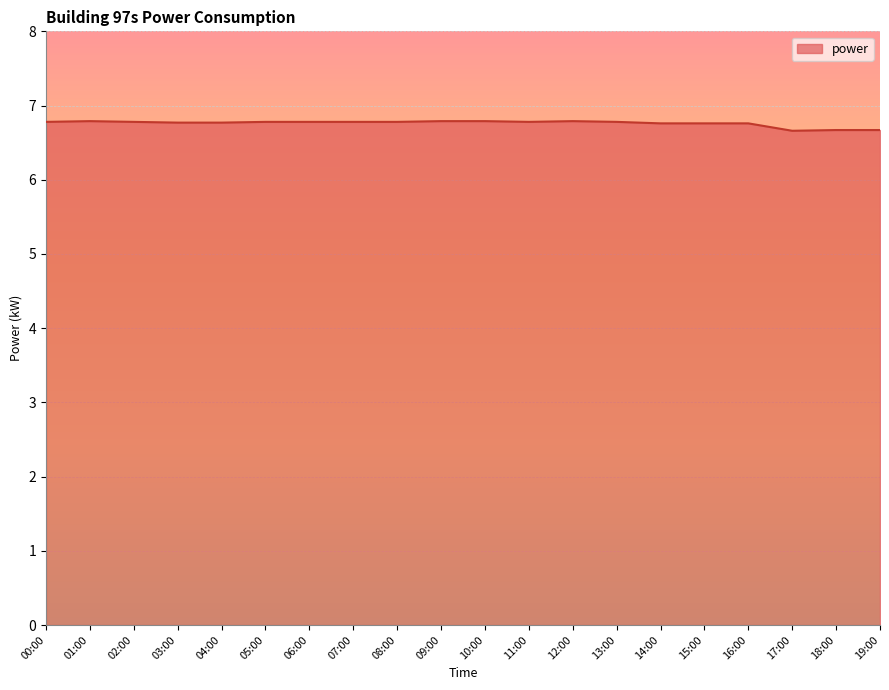

Approximately how many times larger is the value at 18:00 compared to 08:00?

1.0